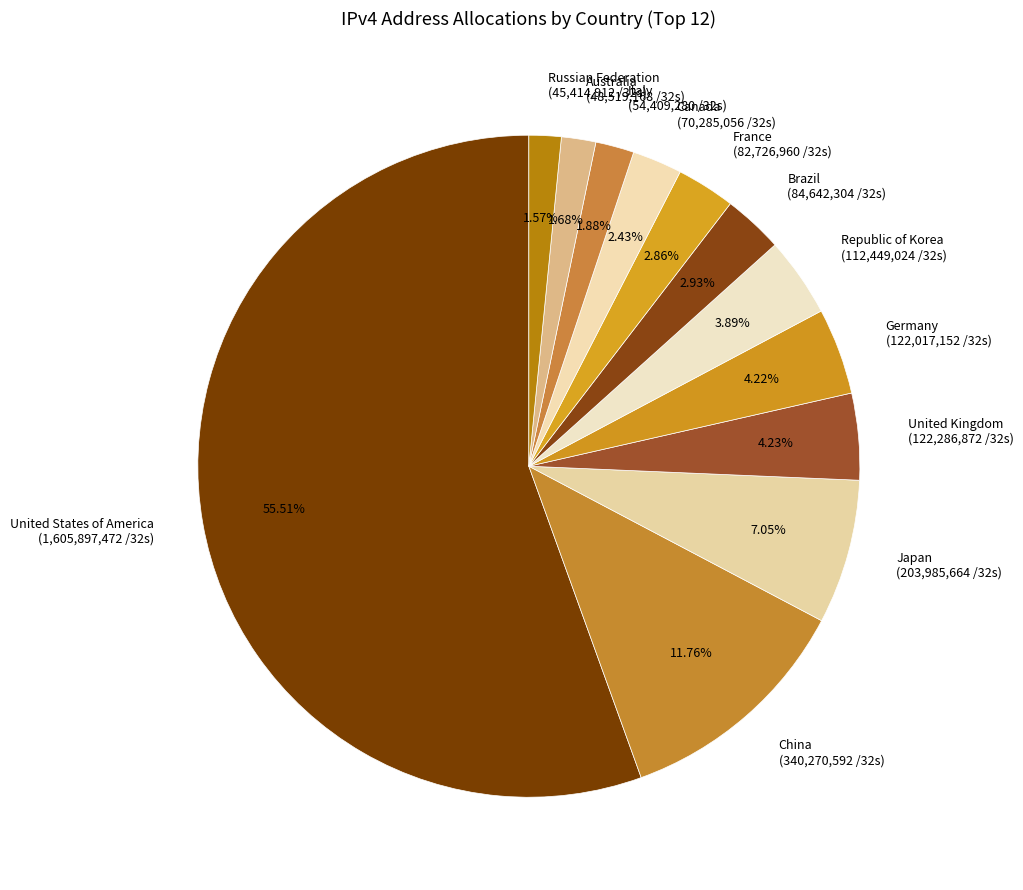

To the nearest percent, what percentage of the pie is Germany?

4%